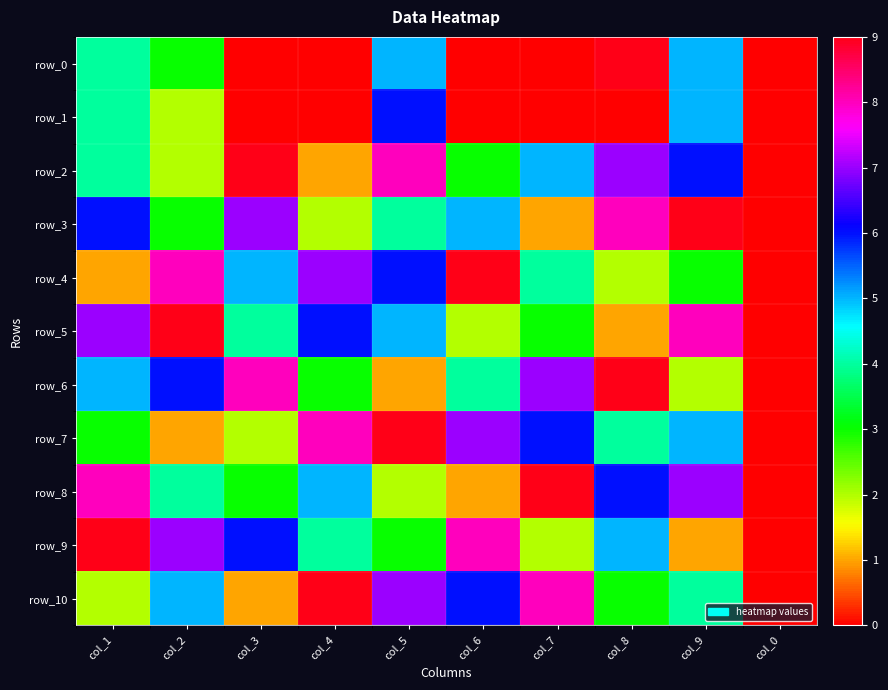

How many values in the row_2 series exceed 5?

4